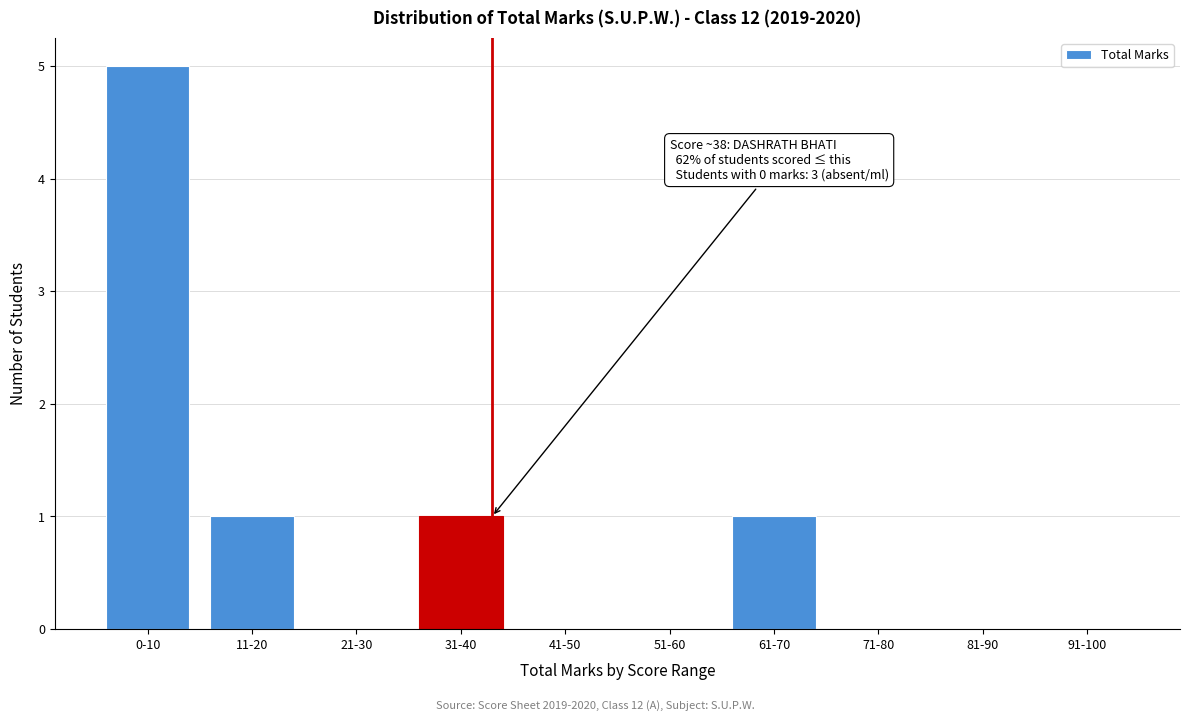

Reading left to right, transcribe all the data shown in this chart.

0-10=5	11-20=1	21-30=0	31-40=1	41-50=0	51-60=0	61-70=1	71-80=0	81-90=0	91-100=0